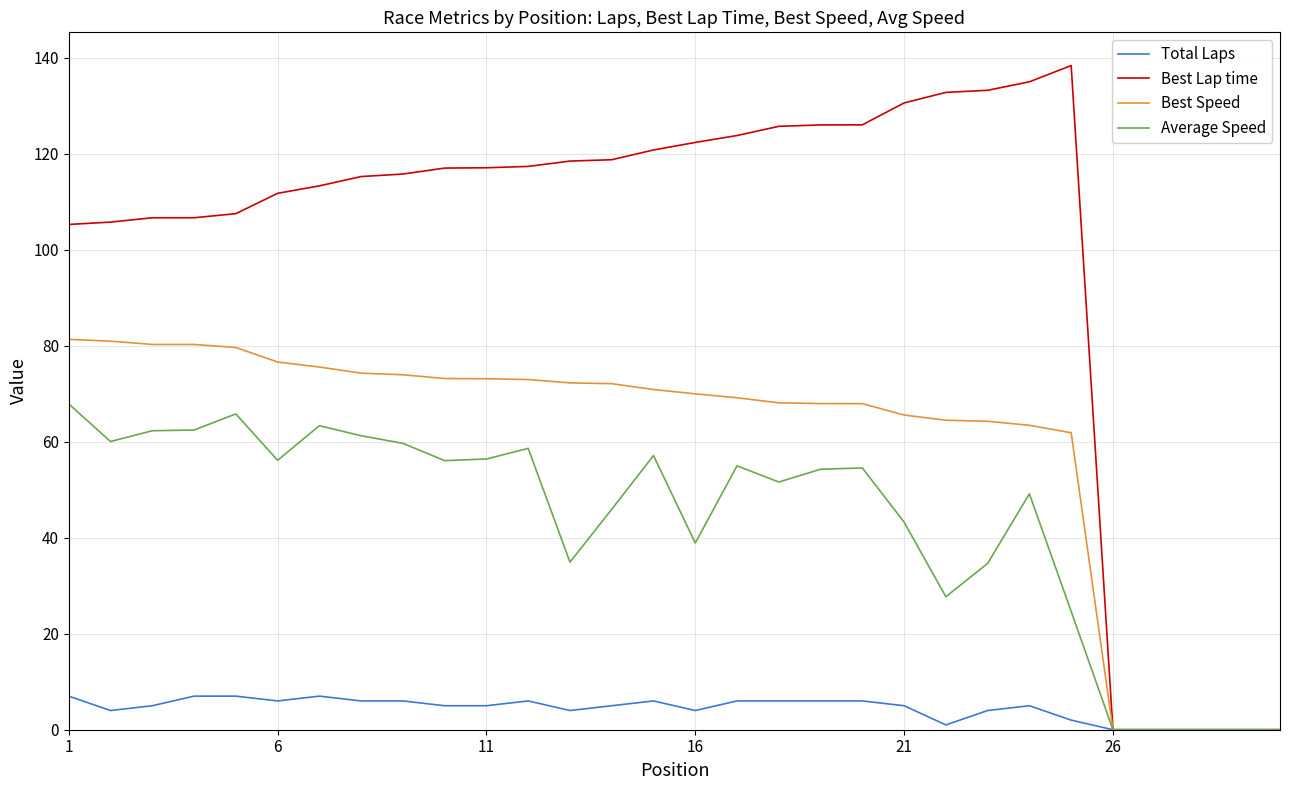

What is the sum of all Total Laps values?

131.0